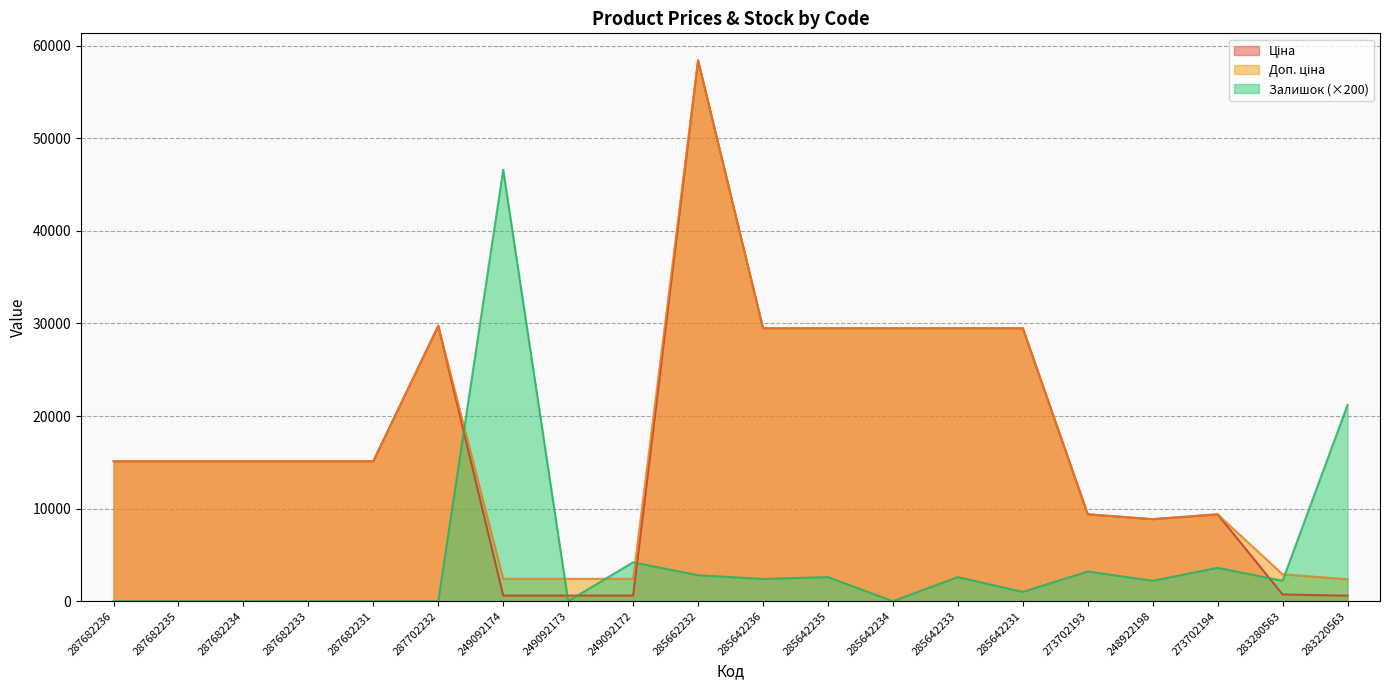

What is the label of the 10th point from the left?

285662232